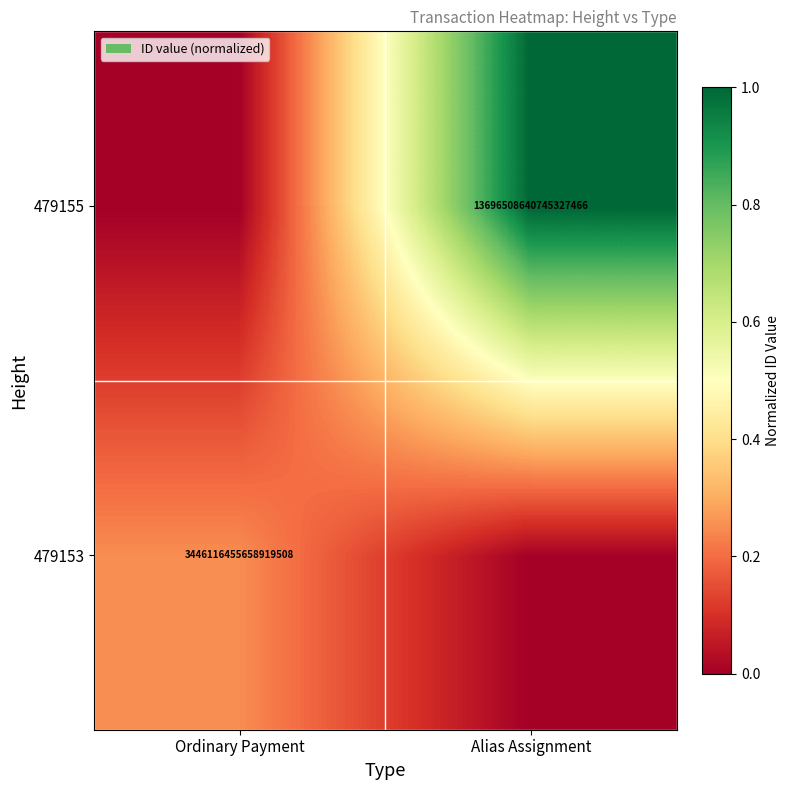

At which category is the sum across all series the highest?

Alias Assignment